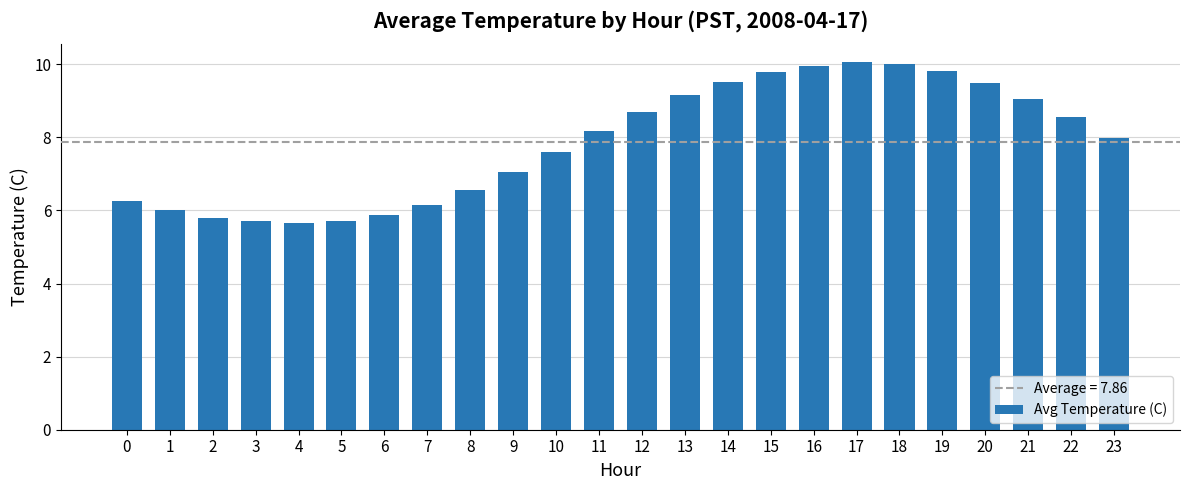

Approximately how many times larger is the value at 11 compared to 9?

1.2